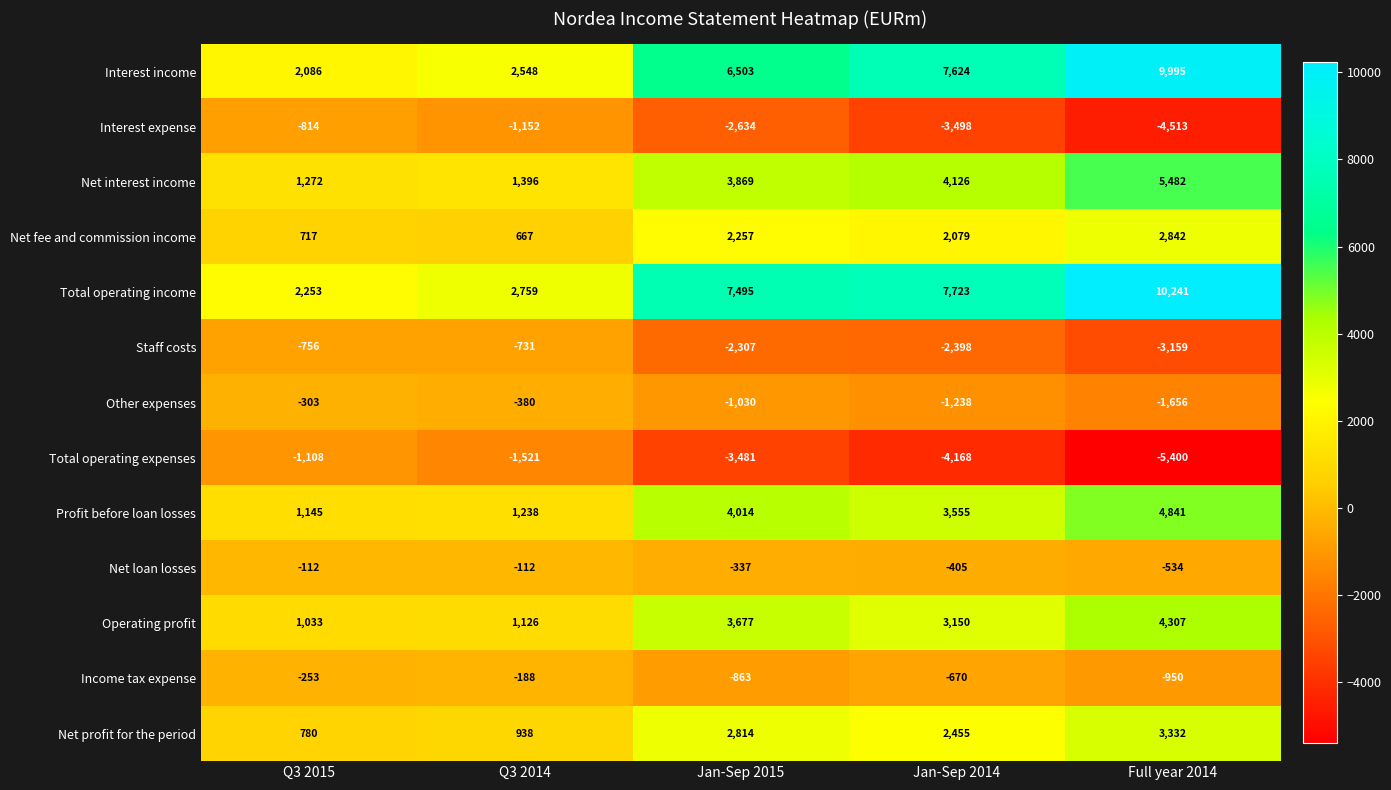

What is the sum of the Interest income values at Q3 2014 and Q3 2015?

4634